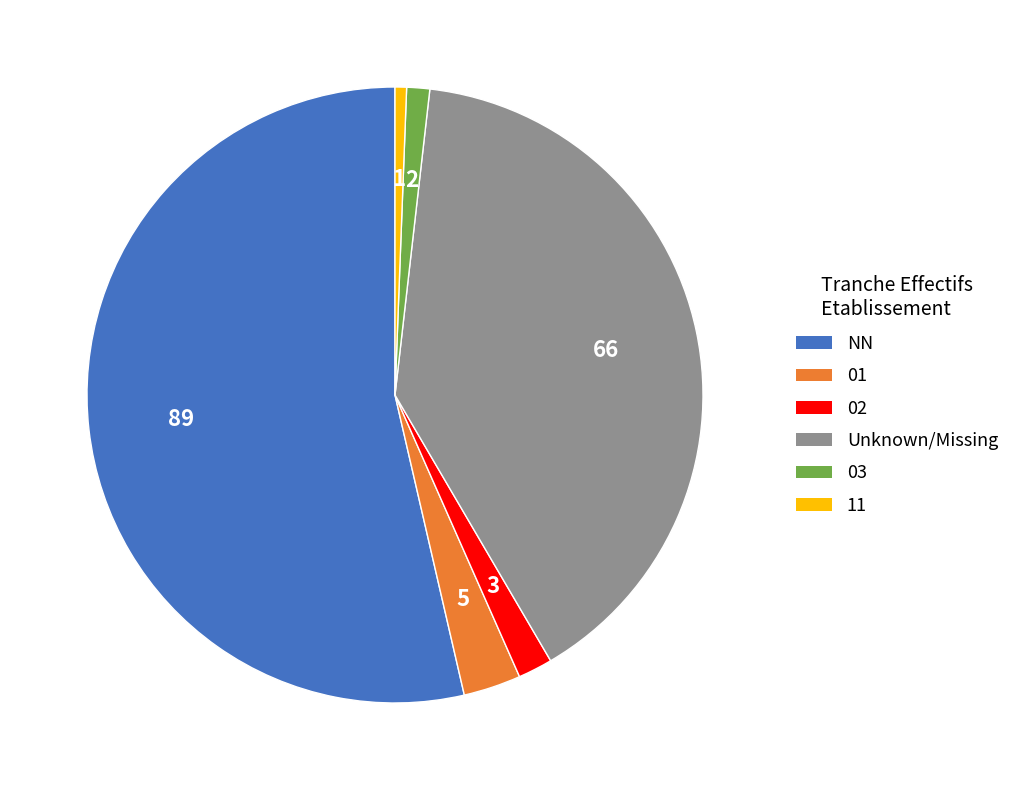

True or false: 03 accounts for 1% of the total.

True